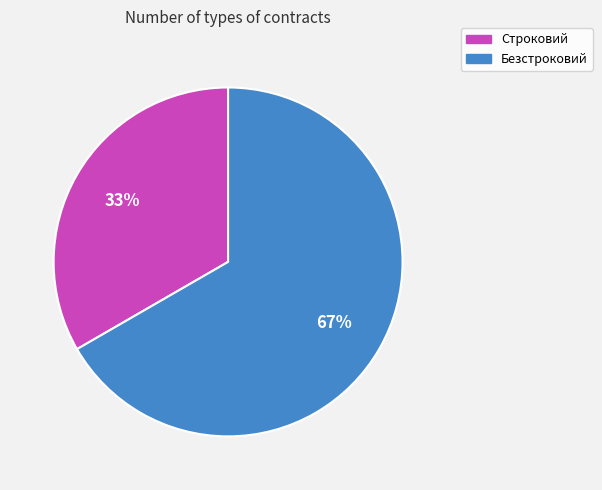

Rank the categories by value from highest to lowest.

Безстроковий, Строковий